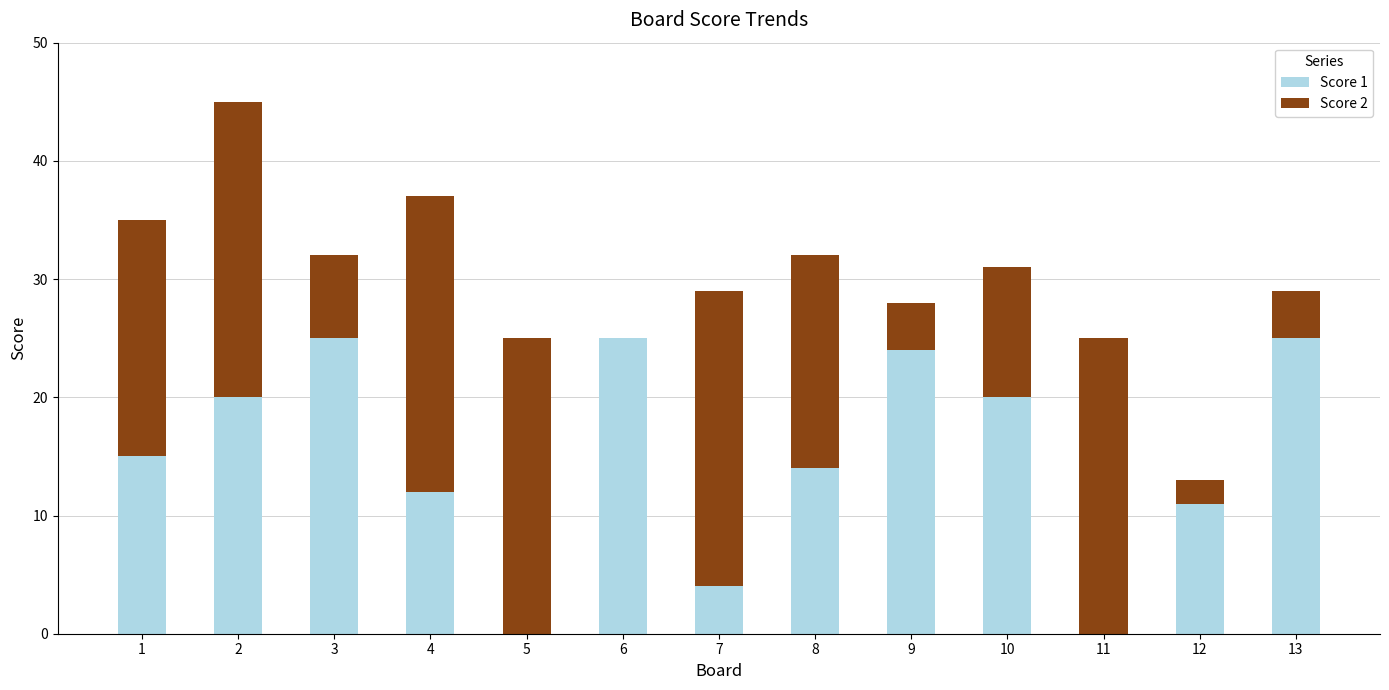

How many distinct data groups are displayed?

2